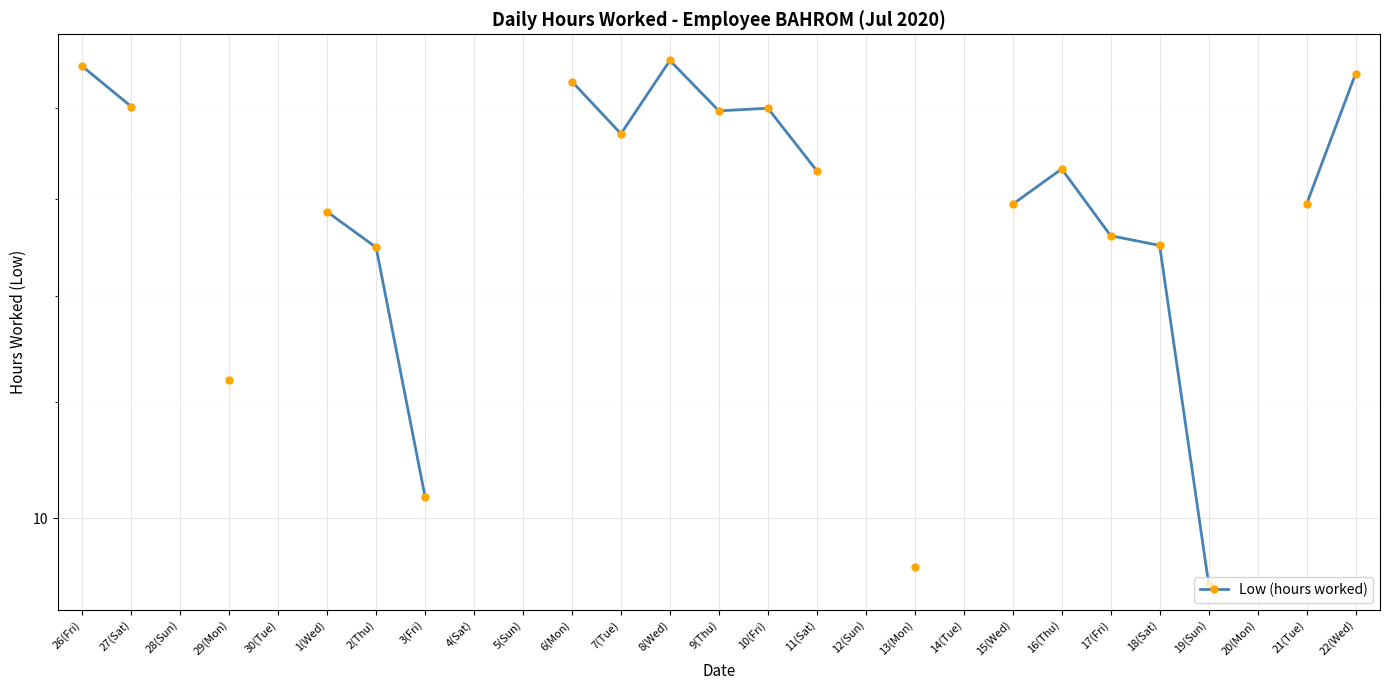

How many lines are shown in the chart?

1